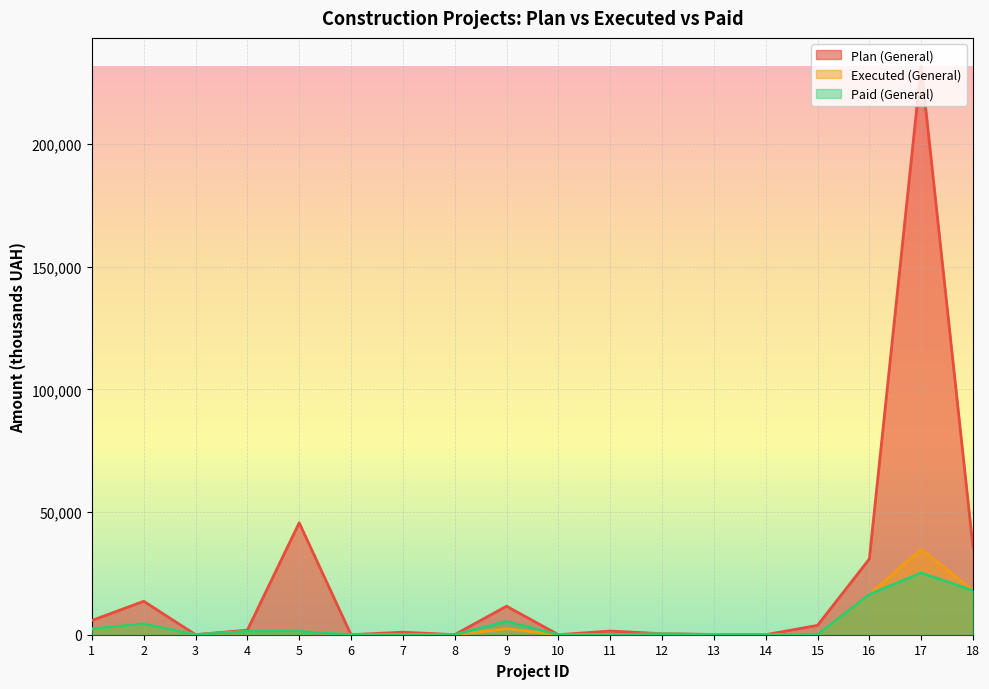

Reading left to right, list all the values displayed in this chart.

Plan (General): 5800	13634	33	1874	45628	15	1023	33	11623	15	1500	420	106	15	3800	30873	231672	35577
Executed (General): 2382	4495	0	1341	1391	0	0	0	2437	0	7	377	0	0	37	16418	34825	18013
Paid (General): 2382	4495	0	1341	1391	0	0	0	5415	0	7	377	0	0	37	16418	25226	18013